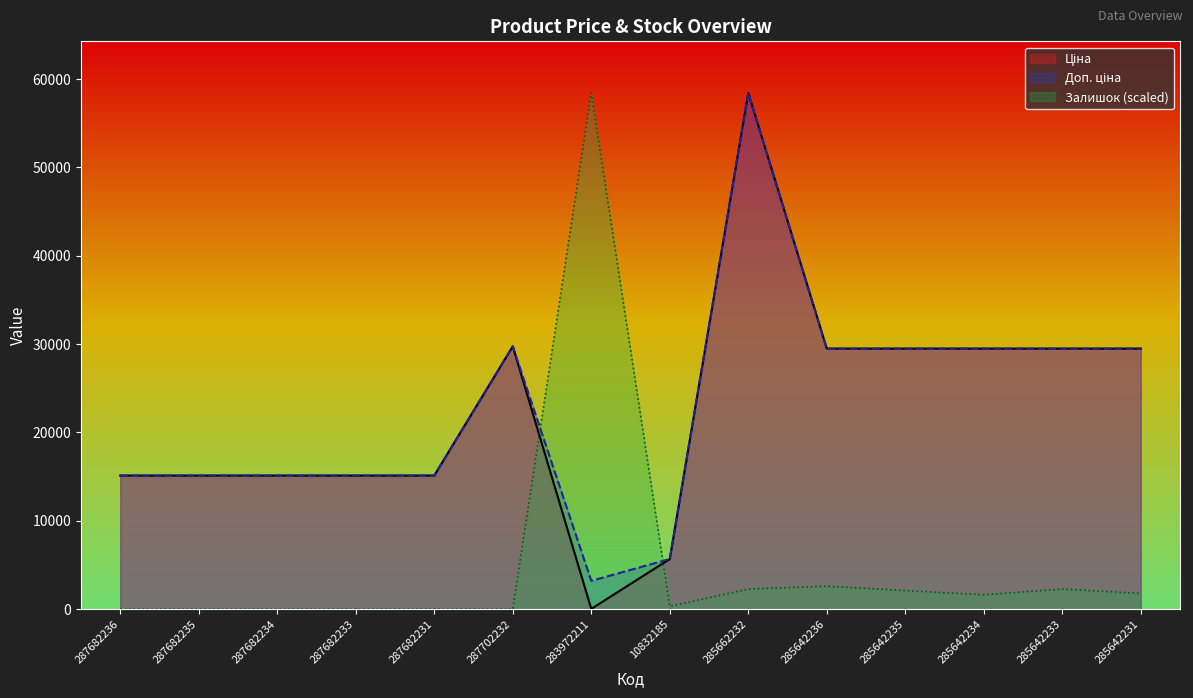

Is the value of Залишок at 285642236 greater than the value of Доп. ціна at 285662232?

No